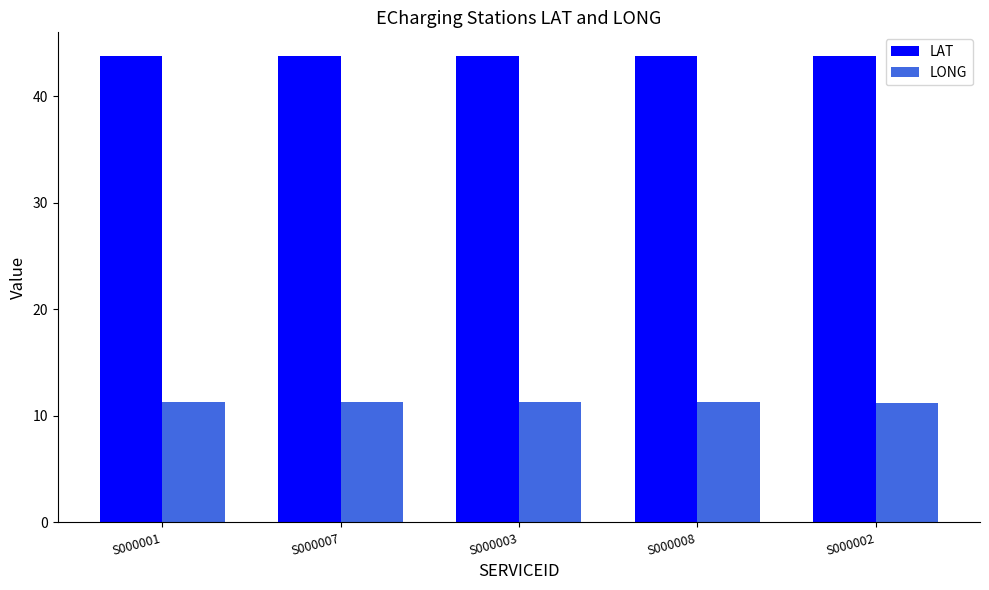

True or false: LAT has a value of 43.8 at S000002.

True